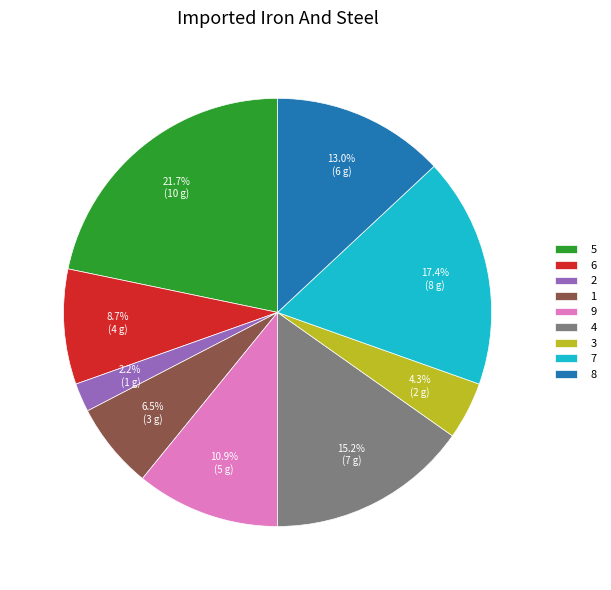

Count the number of slices in the pie.

9